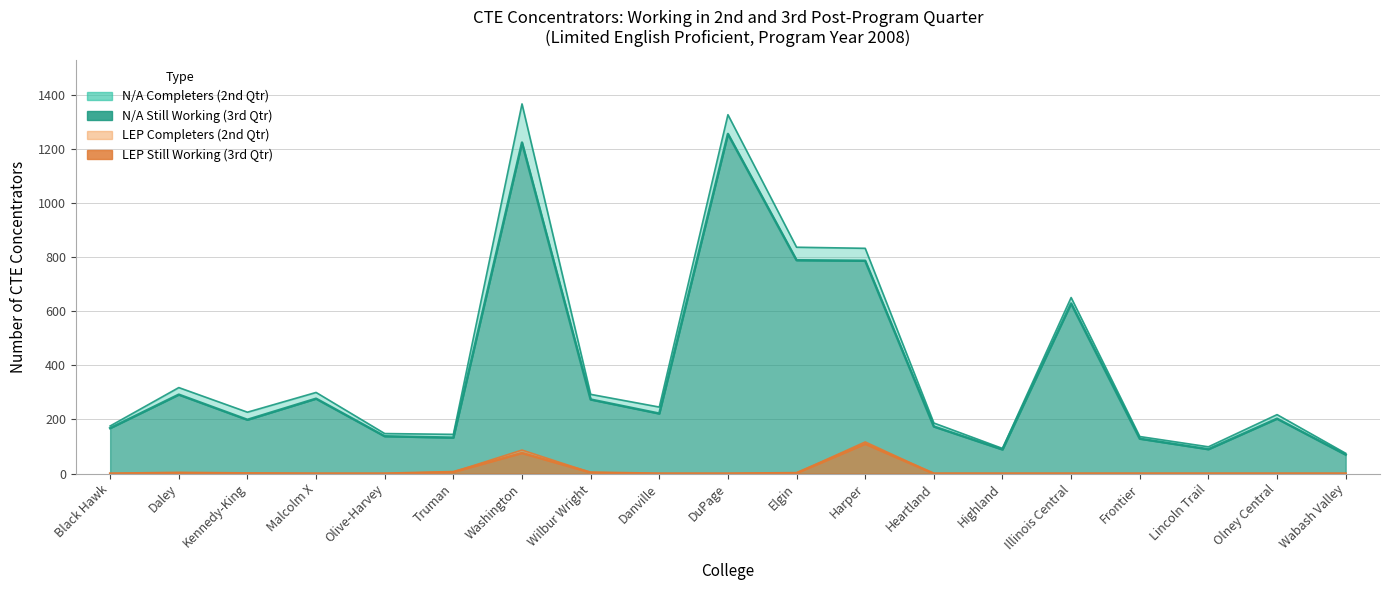

At which category is the sum across all series the highest?

Washington